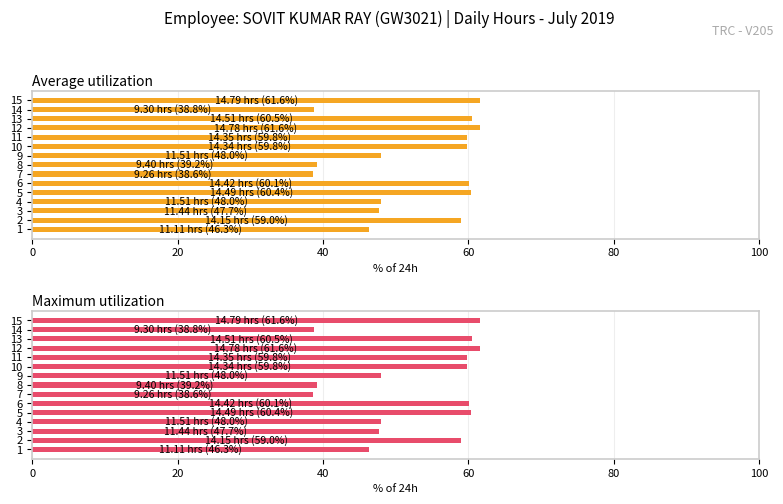

How many values in the Maximum utilization series exceed 58?

8